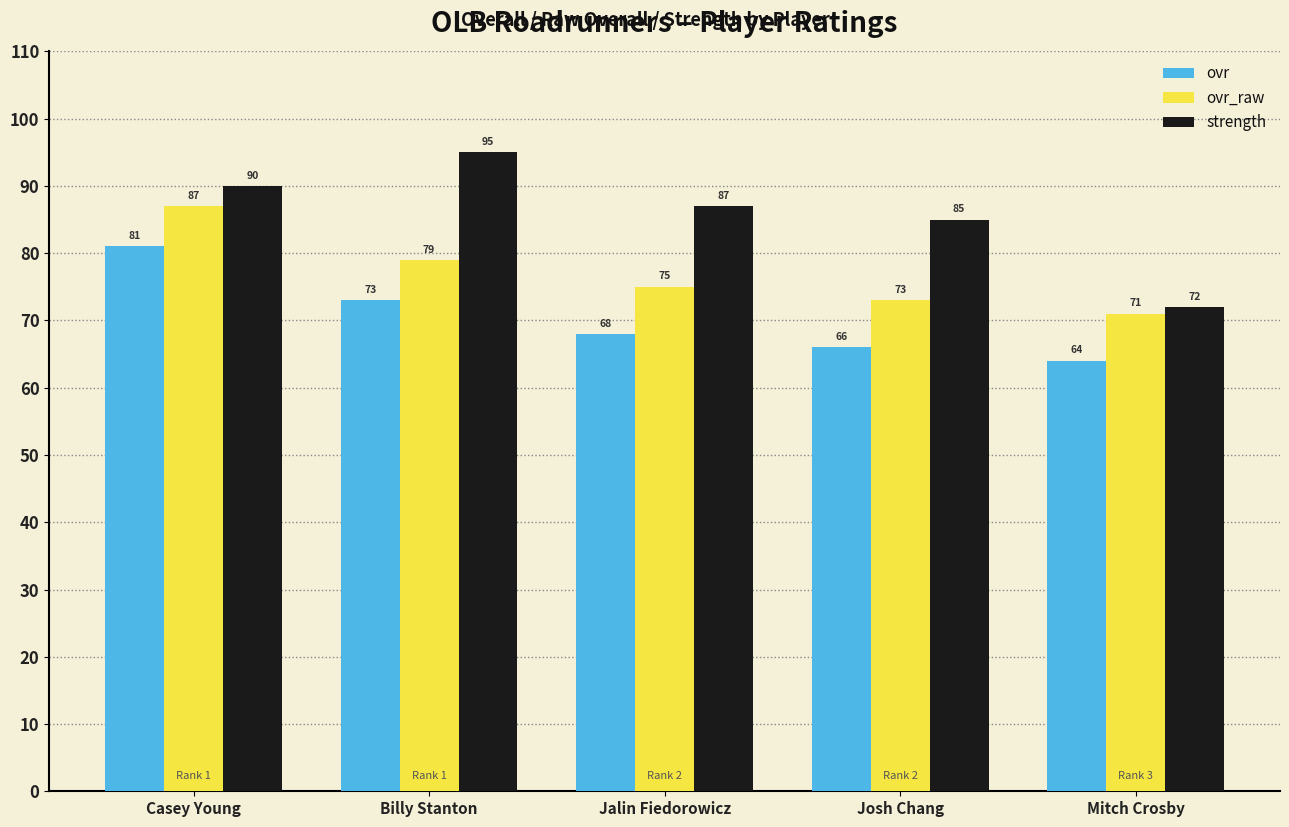

Which series has the largest total across all categories?

strength